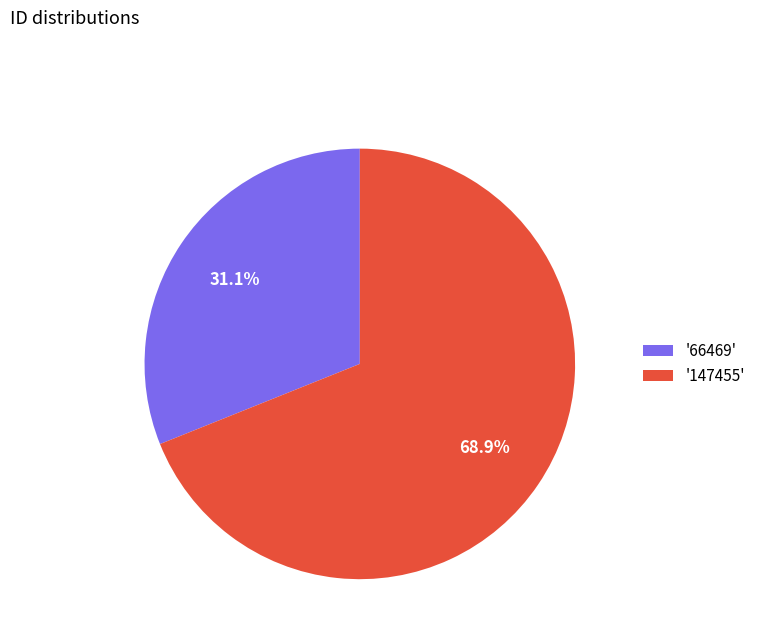

What is the ratio of the value at '147455' to the value at '66469'?

2.2